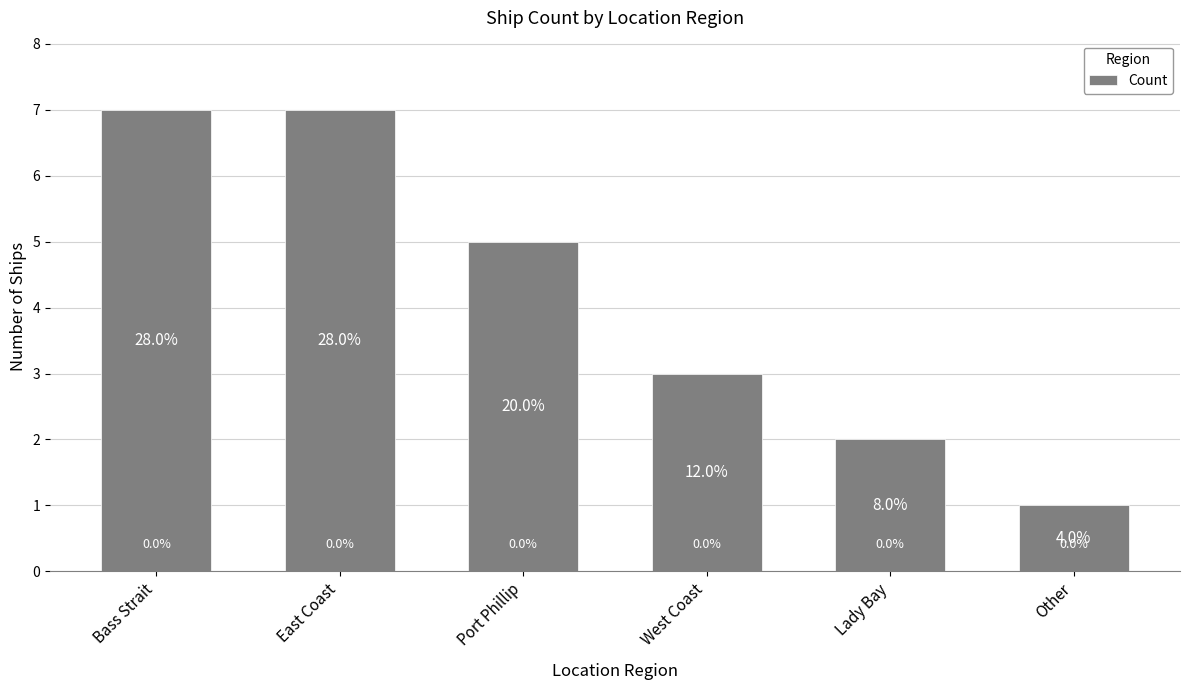

How many bars are there in total?

6